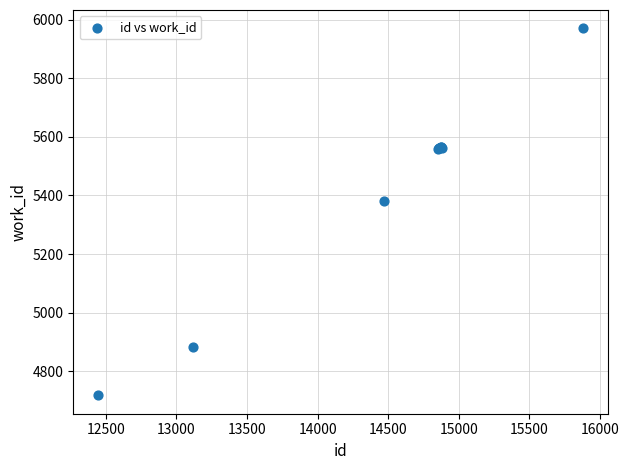

What Y value in the scatter plot is closest to 5344?

5381